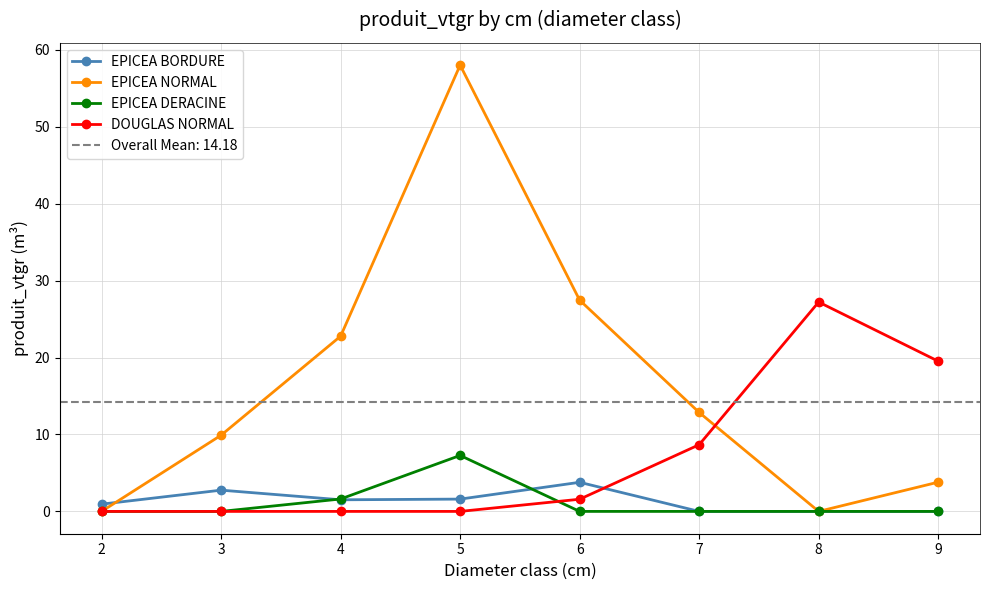

Which category has the highest value in the DOUGLAS NORMAL series?

8